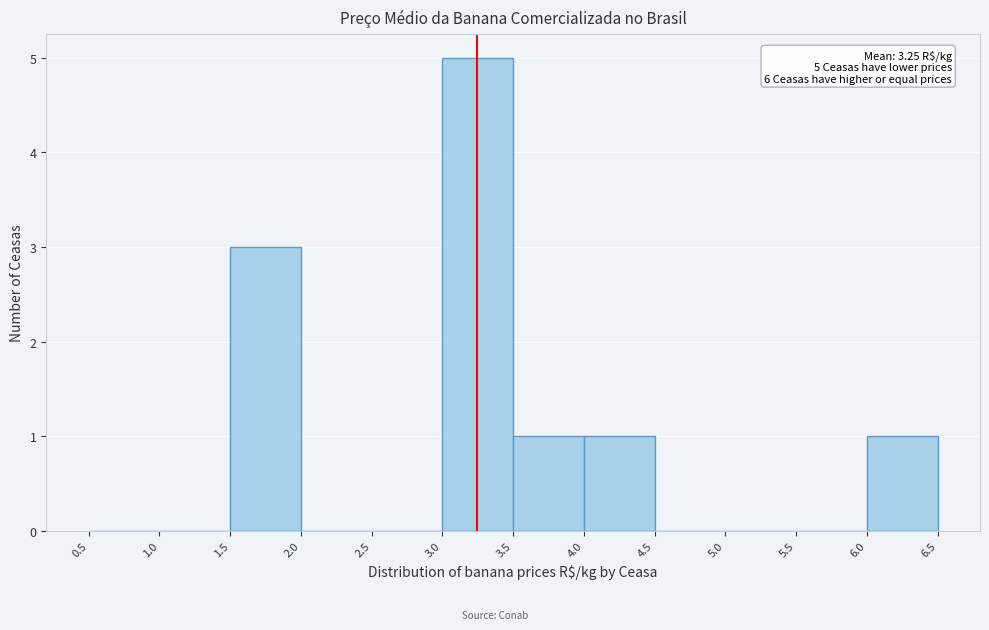

Which range on the x-axis has the tallest bar?

3.0 to 3.5